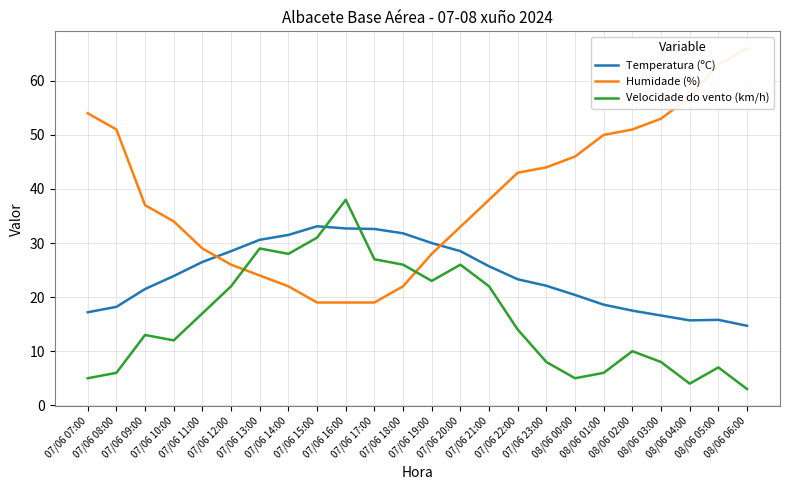

Reading right to left, what are all the values shown in this chart?

Temperatura (ºC): 08/06 06:00=14.7	08/06 05:00=15.8	08/06 04:00=15.7	08/06 03:00=16.6	08/06 02:00=17.5	08/06 01:00=18.6	08/06 00:00=20.4	07/06 23:00=22.1	07/06 22:00=23.3	07/06 21:00=25.7	07/06 20:00=28.5	07/06 19:00=30.0	07/06 18:00=31.8	07/06 17:00=32.6	07/06 16:00=32.7	07/06 15:00=33.1	07/06 14:00=31.5	07/06 13:00=30.6	07/06 12:00=28.5	07/06 11:00=26.5	07/06 10:00=23.9	07/06 09:00=21.5	07/06 08:00=18.2	07/06 07:00=17.2
Humidade (%): 08/06 06:00=66.0	08/06 05:00=63.0	08/06 04:00=57.0	08/06 03:00=53.0	08/06 02:00=51.0	08/06 01:00=50.0	08/06 00:00=46.0	07/06 23:00=44.0	07/06 22:00=43.0	07/06 21:00=38.0	07/06 20:00=33.0	07/06 19:00=28.0	07/06 18:00=22.0	07/06 17:00=19.0	07/06 16:00=19.0	07/06 15:00=19.0	07/06 14:00=22.0	07/06 13:00=24.0	07/06 12:00=26.0	07/06 11:00=29.0	07/06 10:00=34.0	07/06 09:00=37.0	07/06 08:00=51.0	07/06 07:00=54.0
Velocidade do vento (km/h): 08/06 06:00=3.0	08/06 05:00=7.0	08/06 04:00=4.0	08/06 03:00=8.0	08/06 02:00=10.0	08/06 01:00=6.0	08/06 00:00=5.0	07/06 23:00=8.0	07/06 22:00=14.0	07/06 21:00=22.0	07/06 20:00=26.0	07/06 19:00=23.0	07/06 18:00=26.0	07/06 17:00=27.0	07/06 16:00=38.0	07/06 15:00=31.0	07/06 14:00=28.0	07/06 13:00=29.0	07/06 12:00=22.0	07/06 11:00=17.0	07/06 10:00=12.0	07/06 09:00=13.0	07/06 08:00=6.0	07/06 07:00=5.0